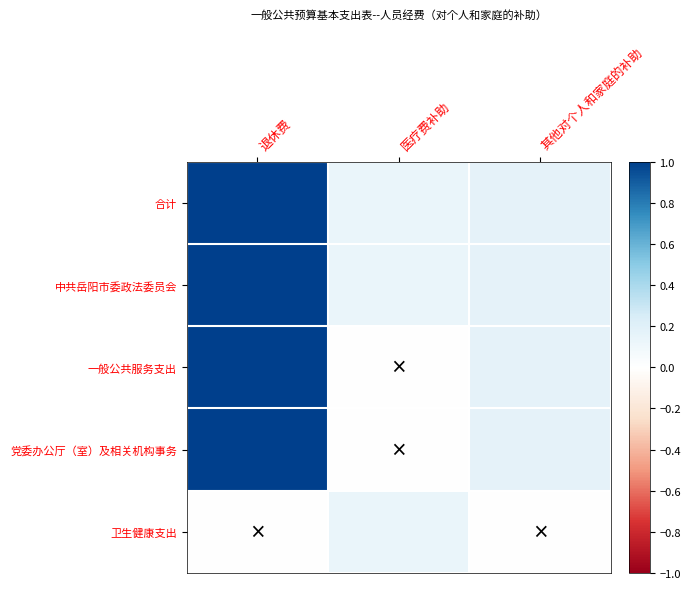

At 其他对个人和家庭的补助, list the series in order from smallest to largest.

卫生健康支出, 合计, 中共岳阳市委政法委员会, 一般公共服务支出, 党委办公厅（室）及相关机构事务